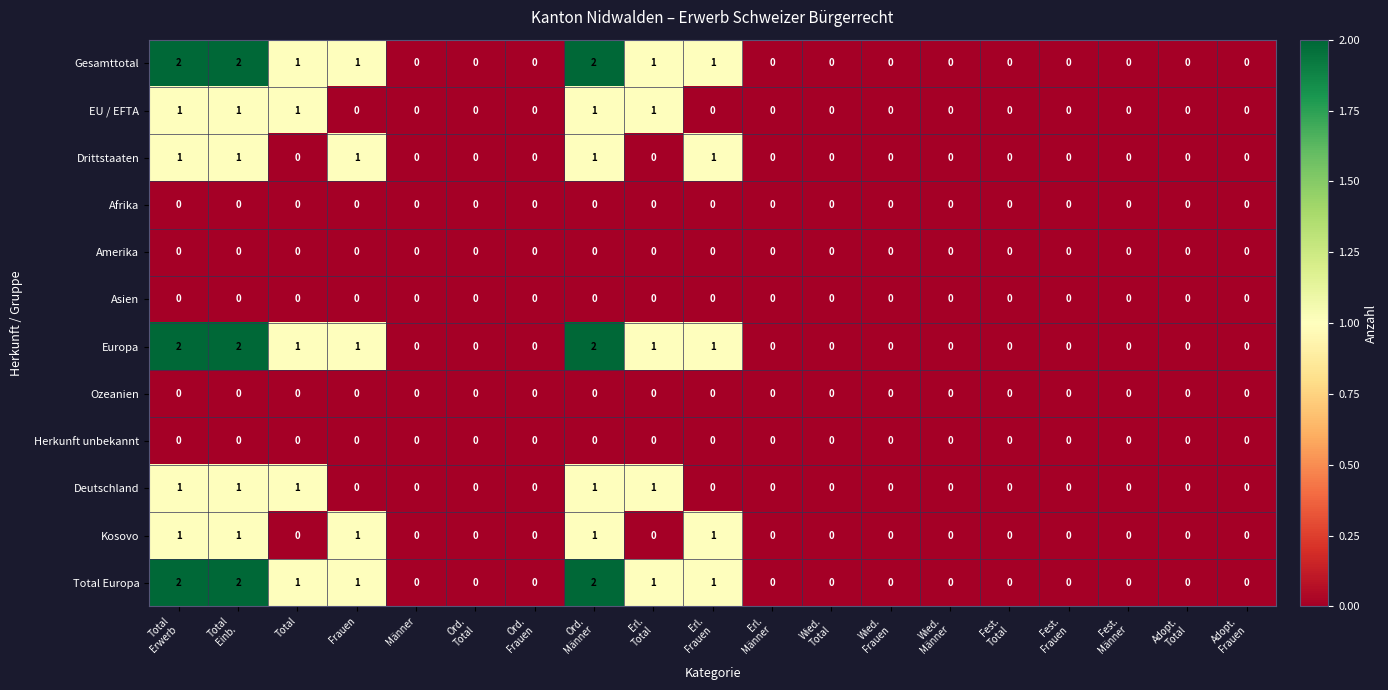

How many values in Total Europa are above zero?

7